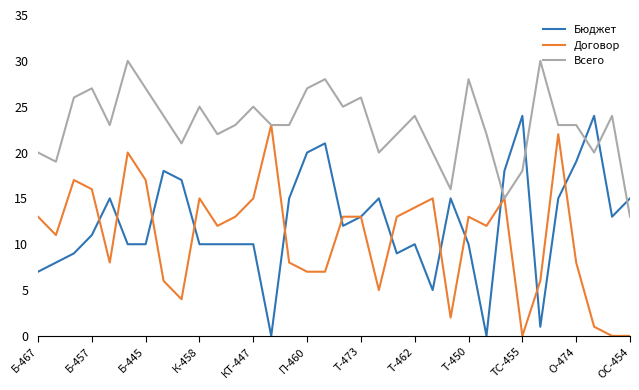

Which series has the largest total across all categories?

Всего